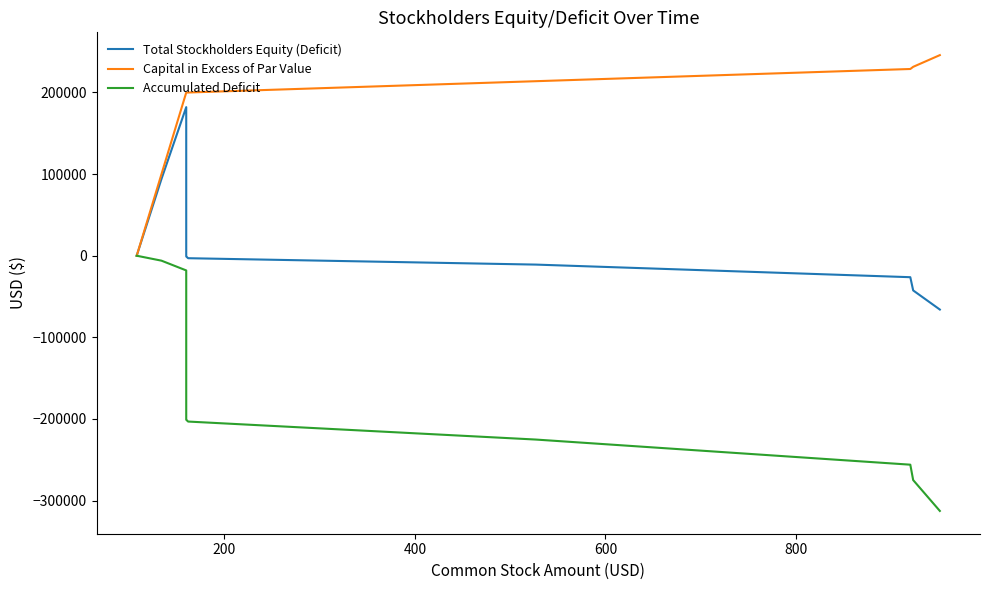

True or false: Capital in Excess of Par Value has more than 2 points higher than both neighbors.

False